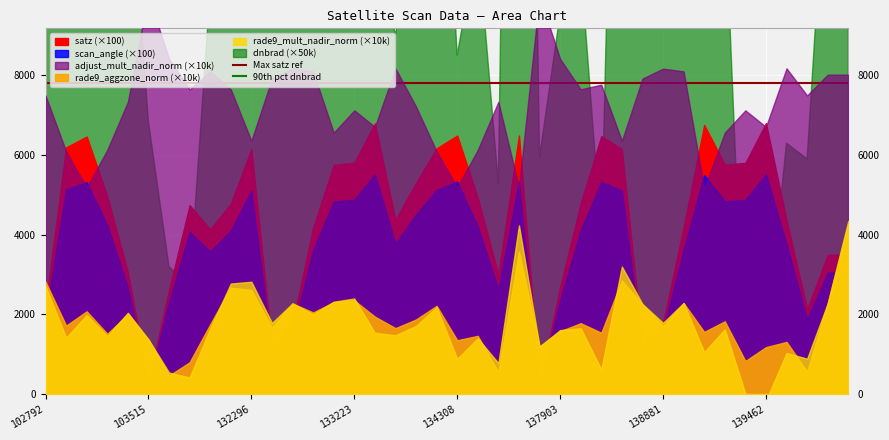

True or false: 90th pct dnbrad has a value of 19411.5 at 102792.

True